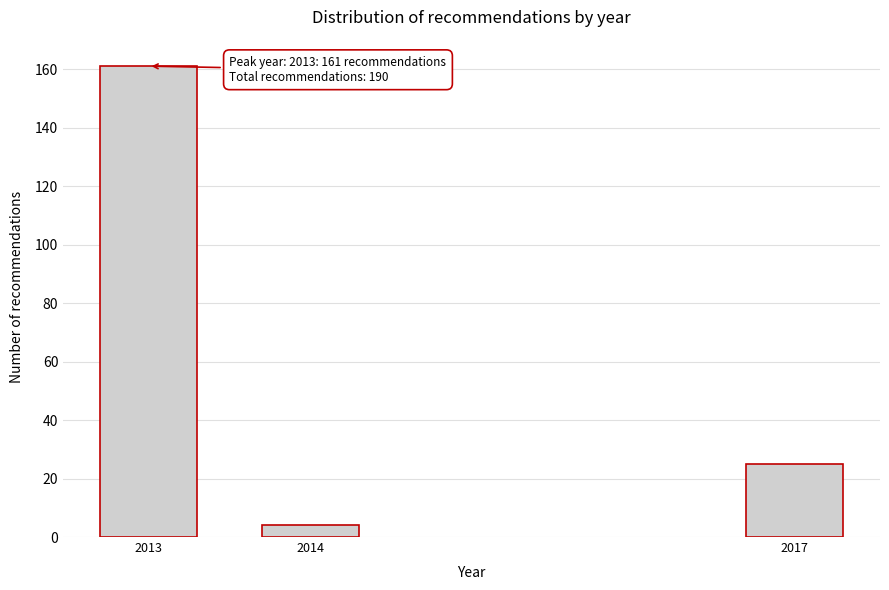

Reading left to right, list all the values displayed in this chart.

161	4	25